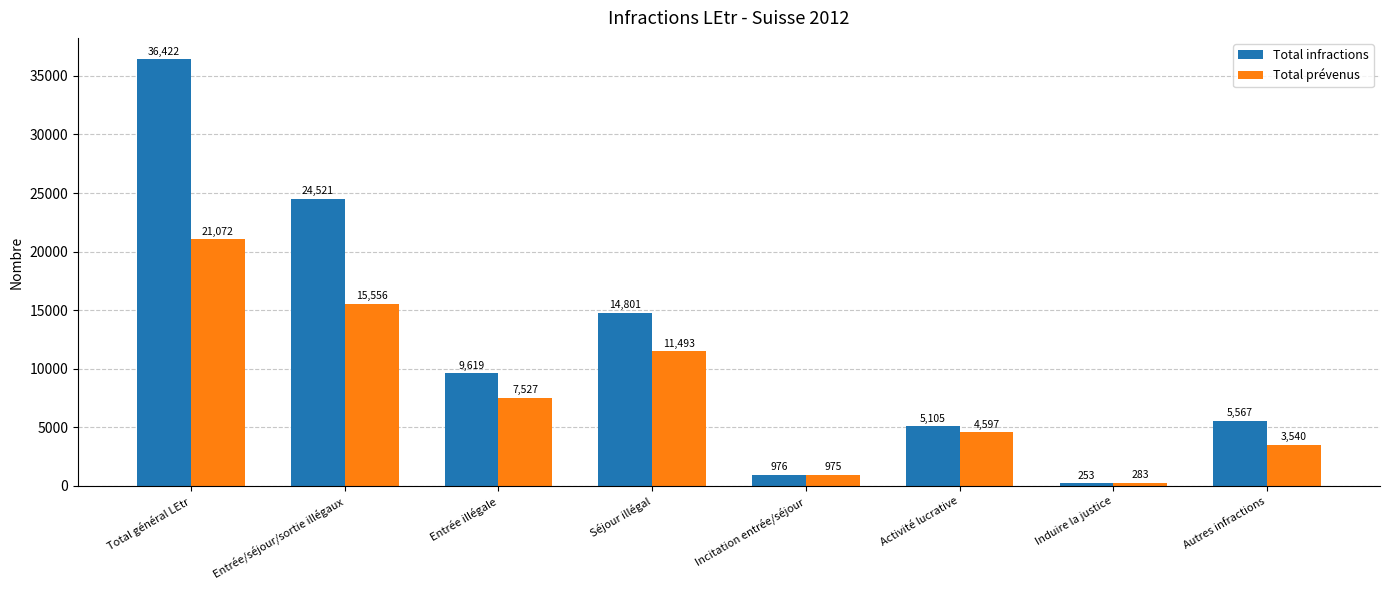

How many bars are there in total?

16